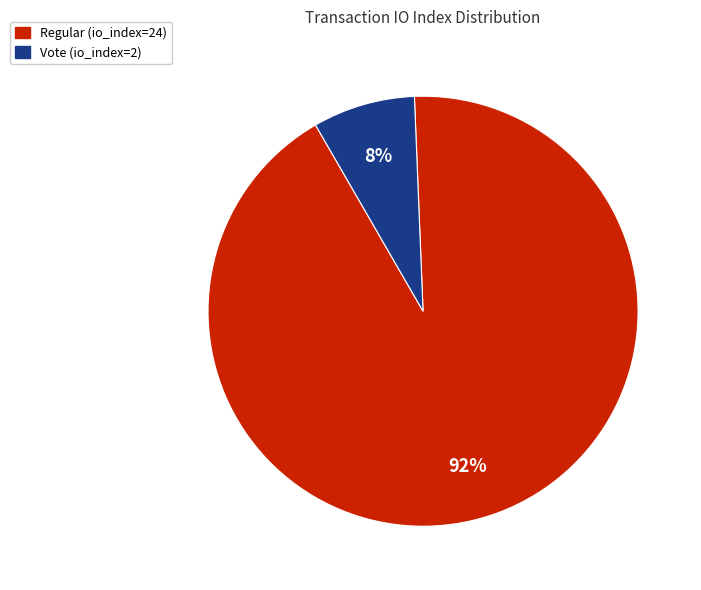

How many segments does this pie chart have?

2